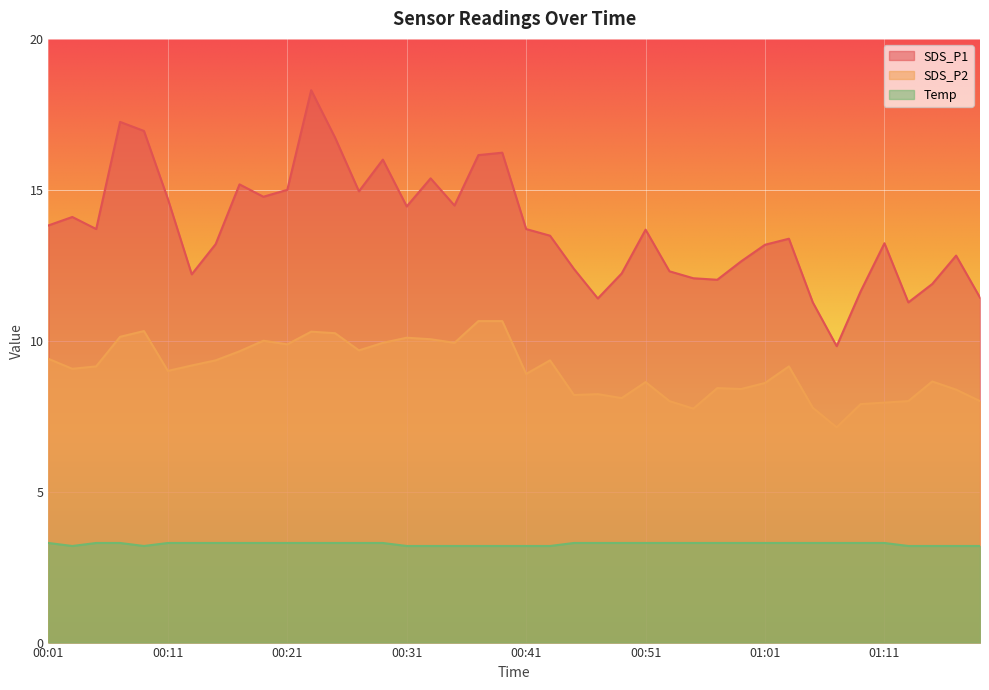

What is the label of the 13th point from the right?

00:55